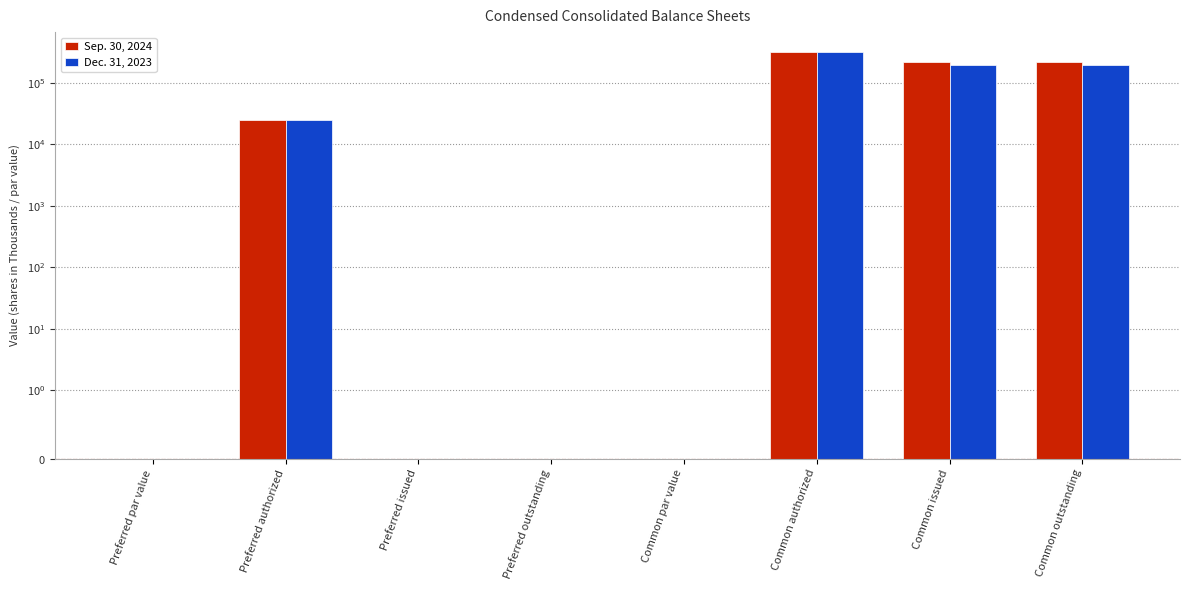

At how many categories does at least one series exceed 110550?

3